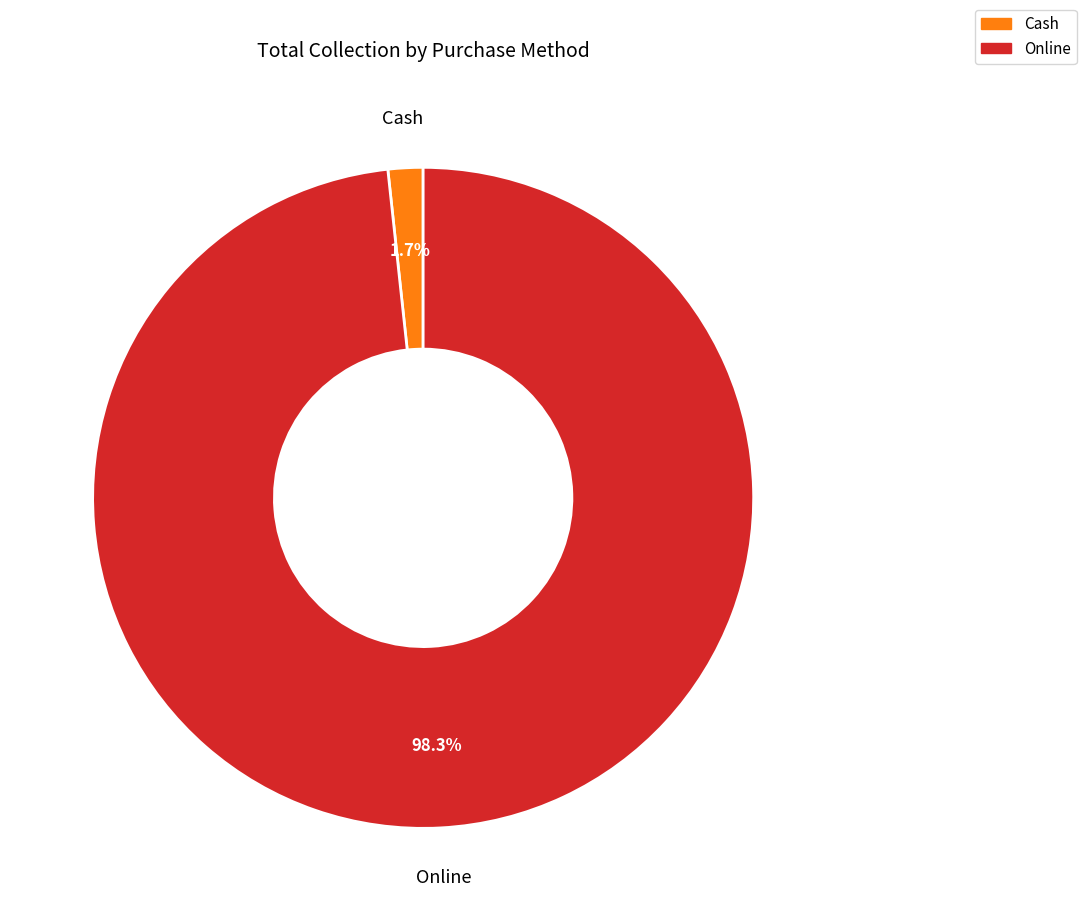

Which category has the smallest portion of the pie?

Cash